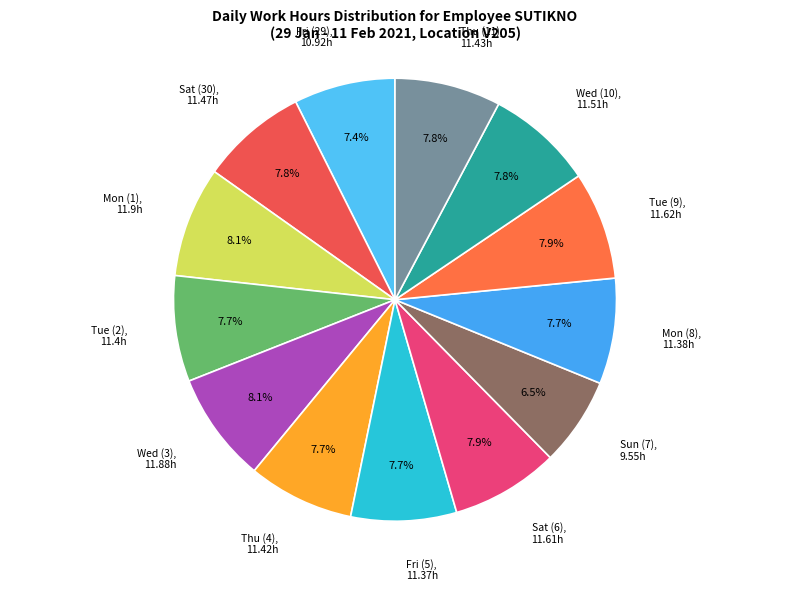

Which category has the biggest portion of the pie?

Mon (1)